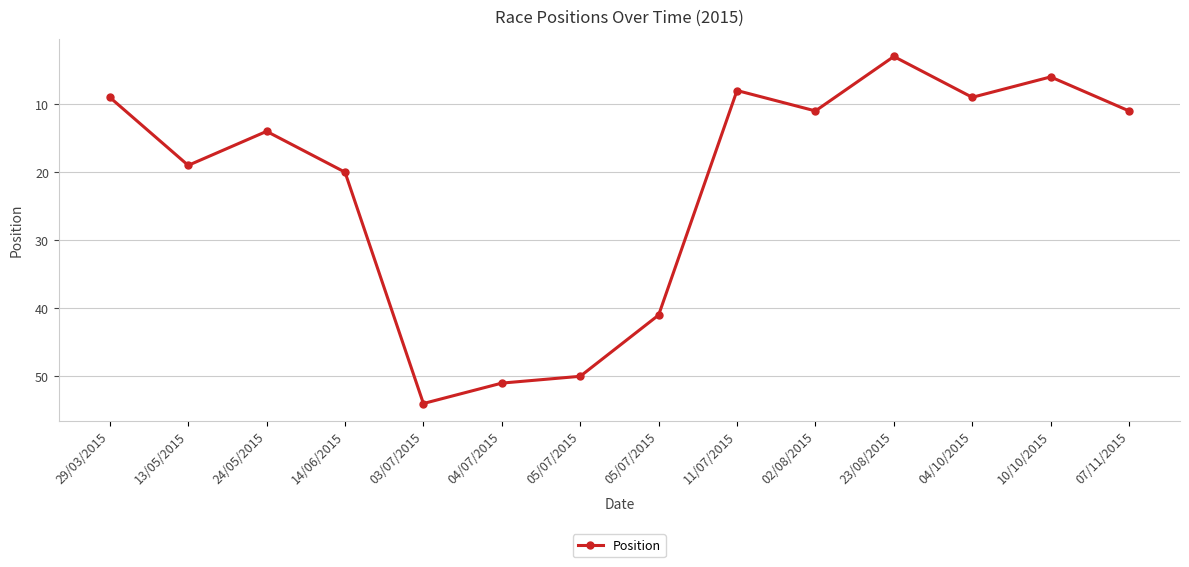

Is this an area chart (filled region under the line)?

No